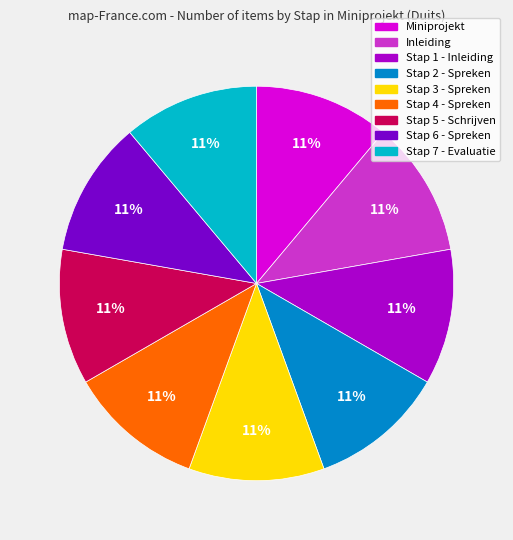

To the nearest percent, what percentage of the pie is Stap 3 - Spreken?

11%